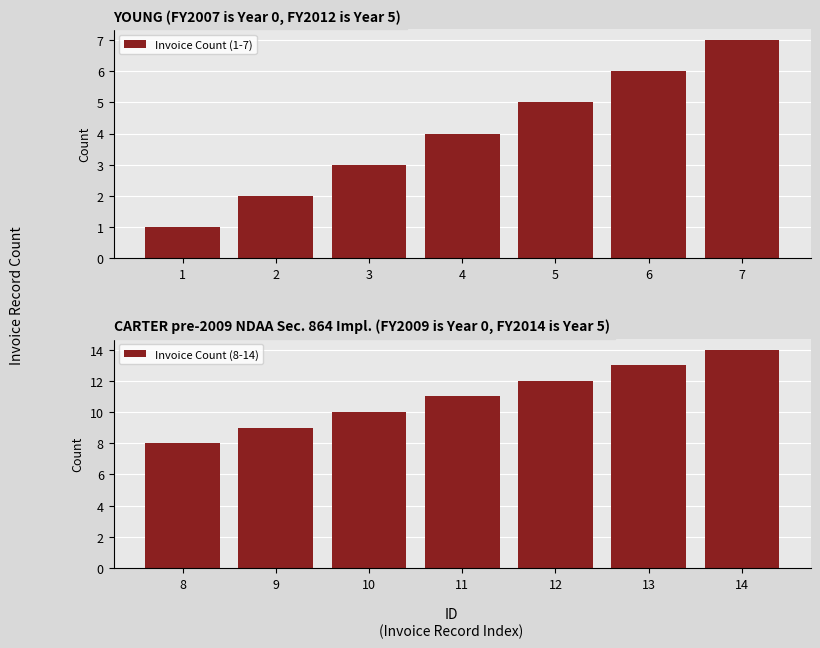

The Invoice Count (1-7) series shows 4 at 4. True or false?

True